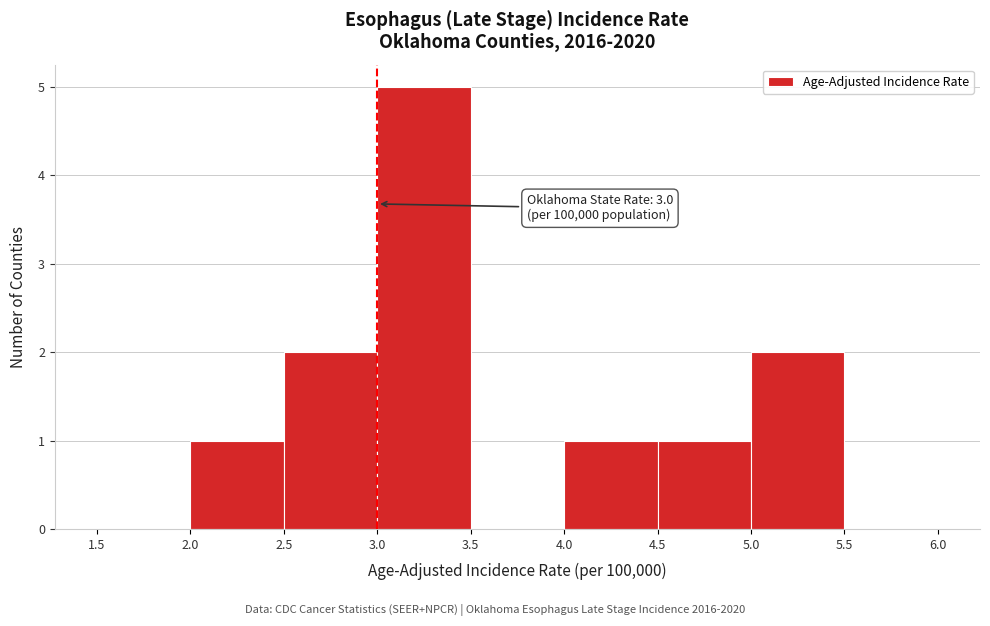

Over which range of the x-axis is the bar tallest?

3.0 to 3.5